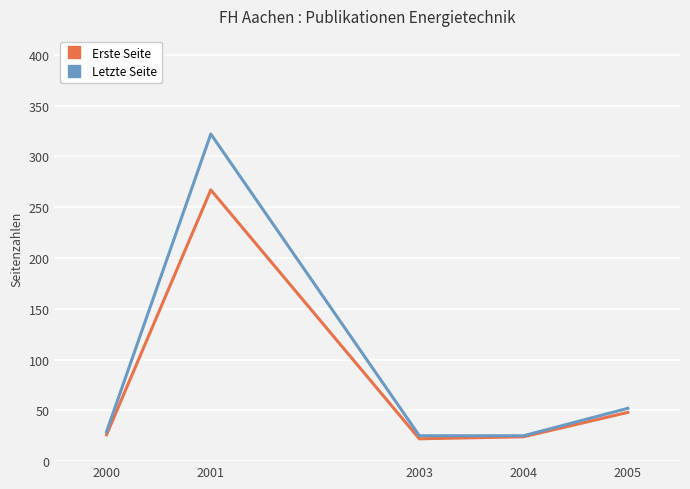

Rank the series at 2001 from highest to lowest value.

Letzte Seite, Erste Seite